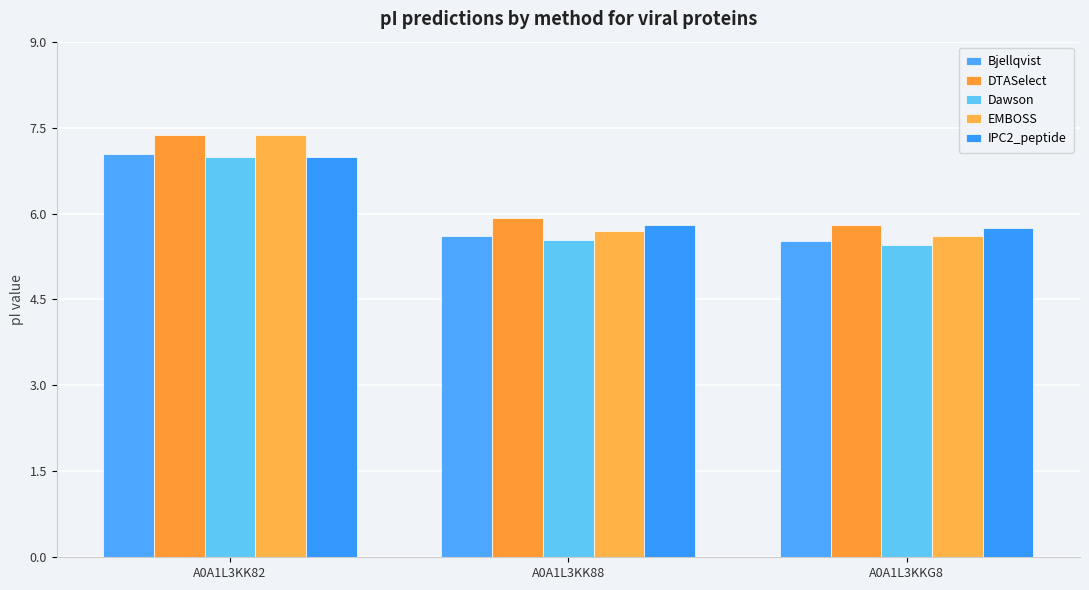

What is the difference between the maximum and minimum values in the Dawson series?

1.5